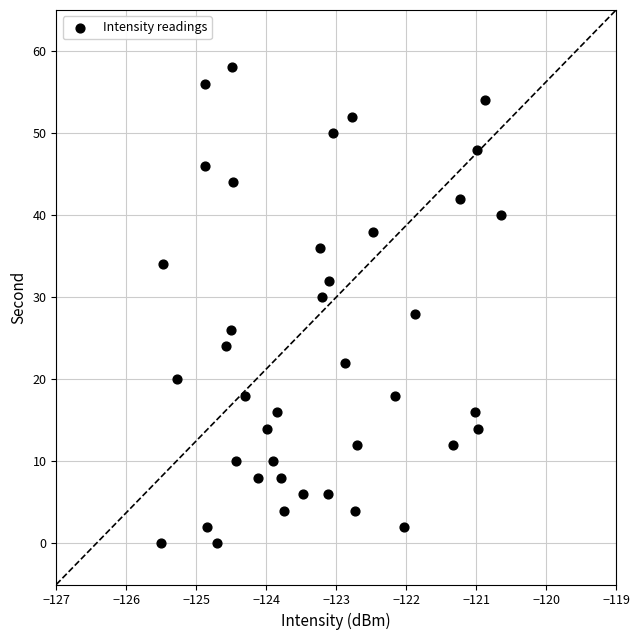

What is the range of Y values (max minus min)?

58